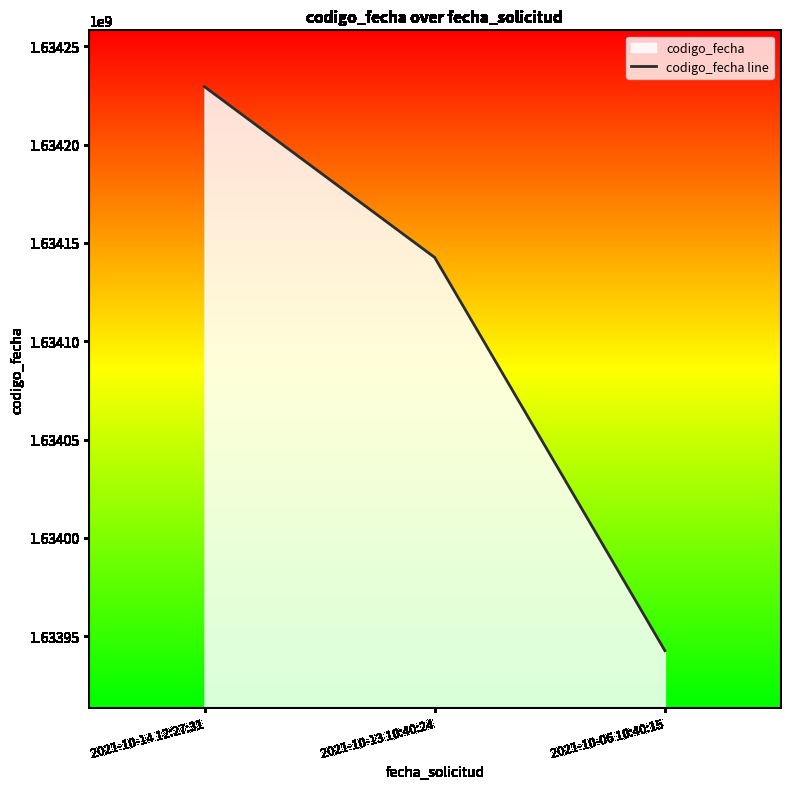

Is it true that the value at 2021-10-06 10:40:15 is 1633942591?

True